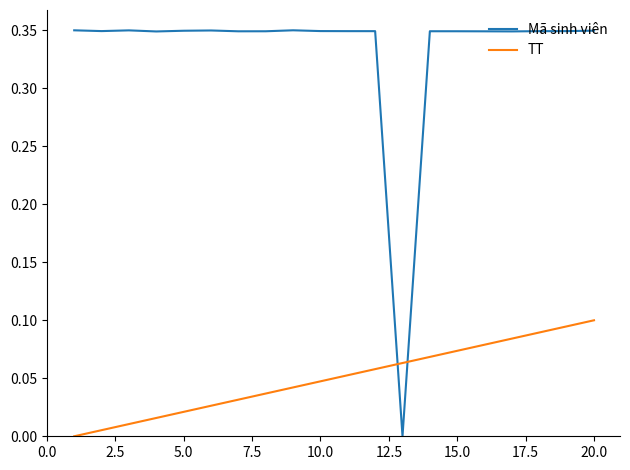

Which series has the largest total across all categories?

Mã sinh viên